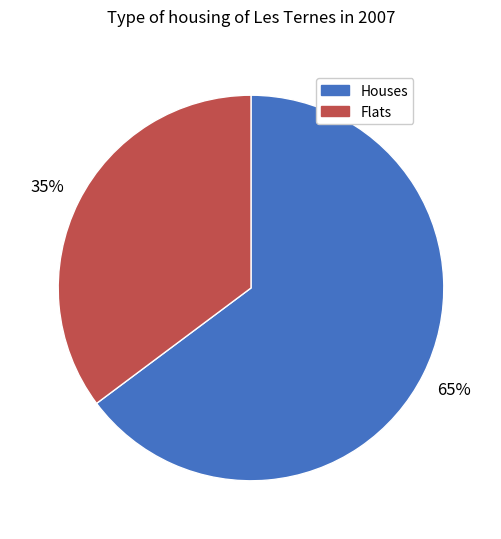

Do Flats and Houses together represent more than half of the pie?

Yes